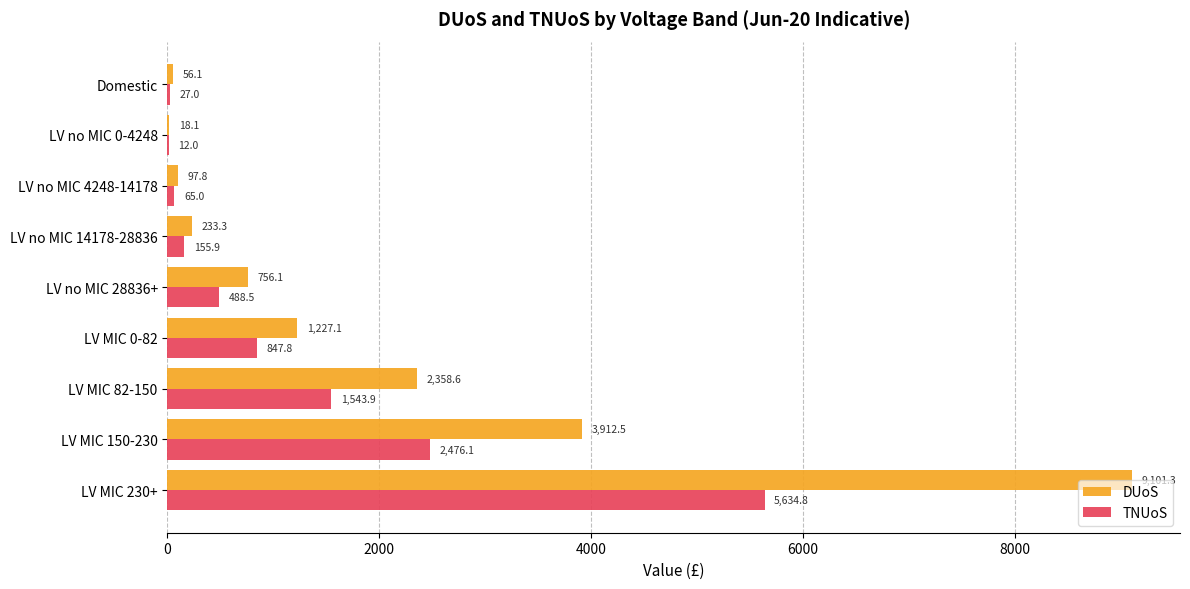

The DUoS series shows 3912.5 at LV MIC 150-230. True or false?

True